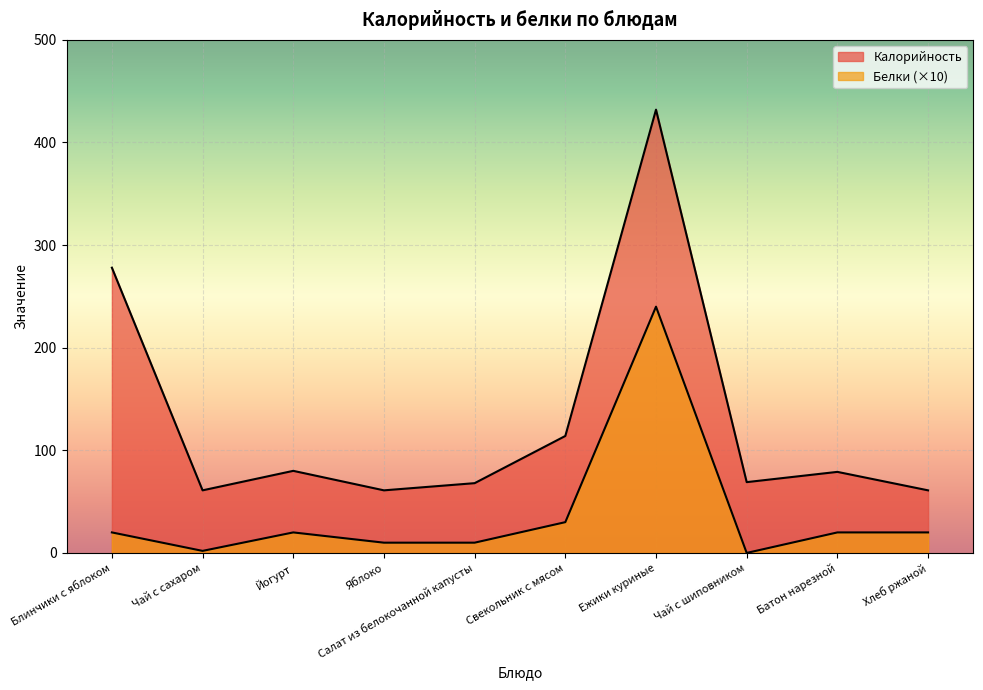

Does the chart display data point markers on the line(s)?

No